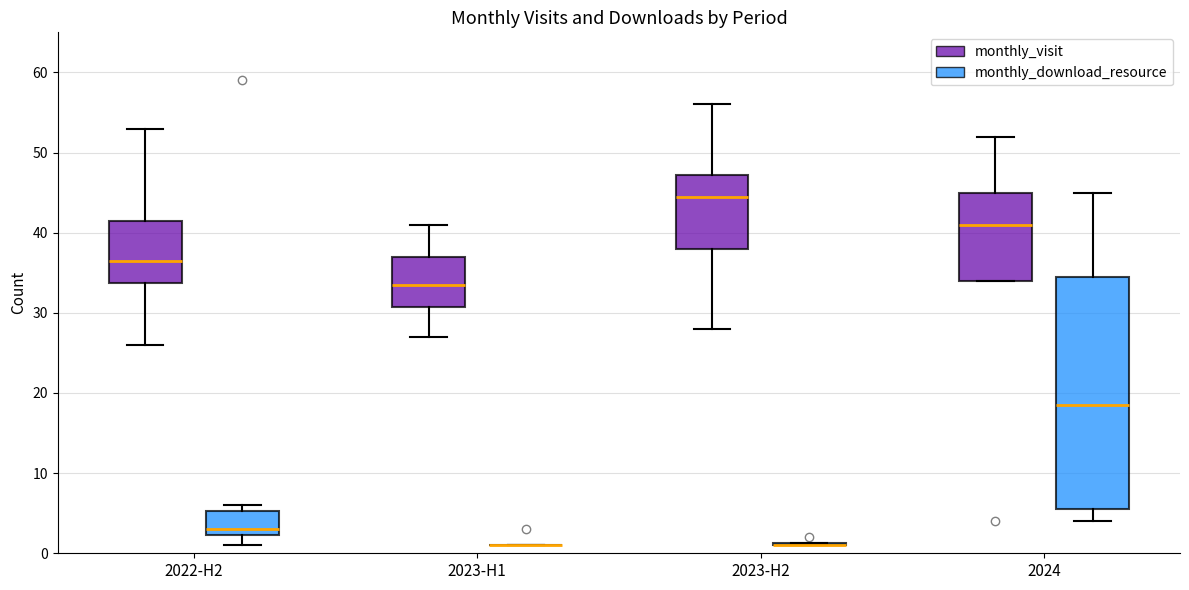

Where does the median line of the box for 2023-H1 (monthly_visit) sit on the y-axis? The values are not printed on the chart, so give them approximately, as read against the axis.

34